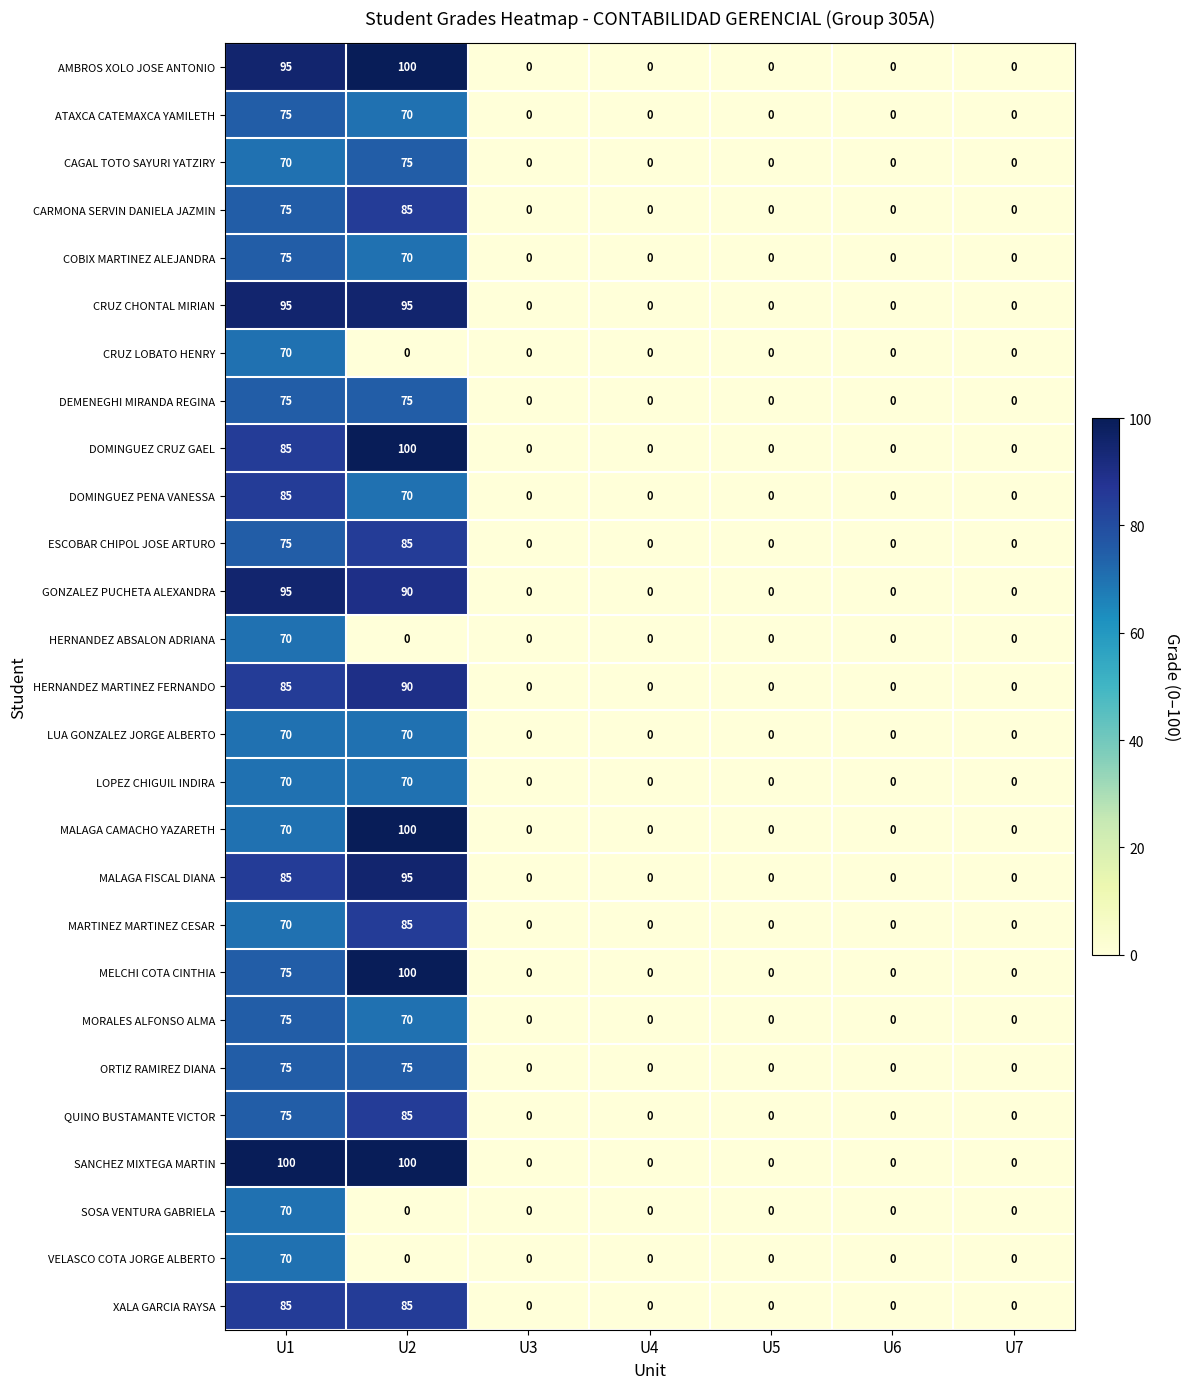

The value of CARMONA SERVIN DANIELA JAZMIN at U3 is 0. True or false?

True